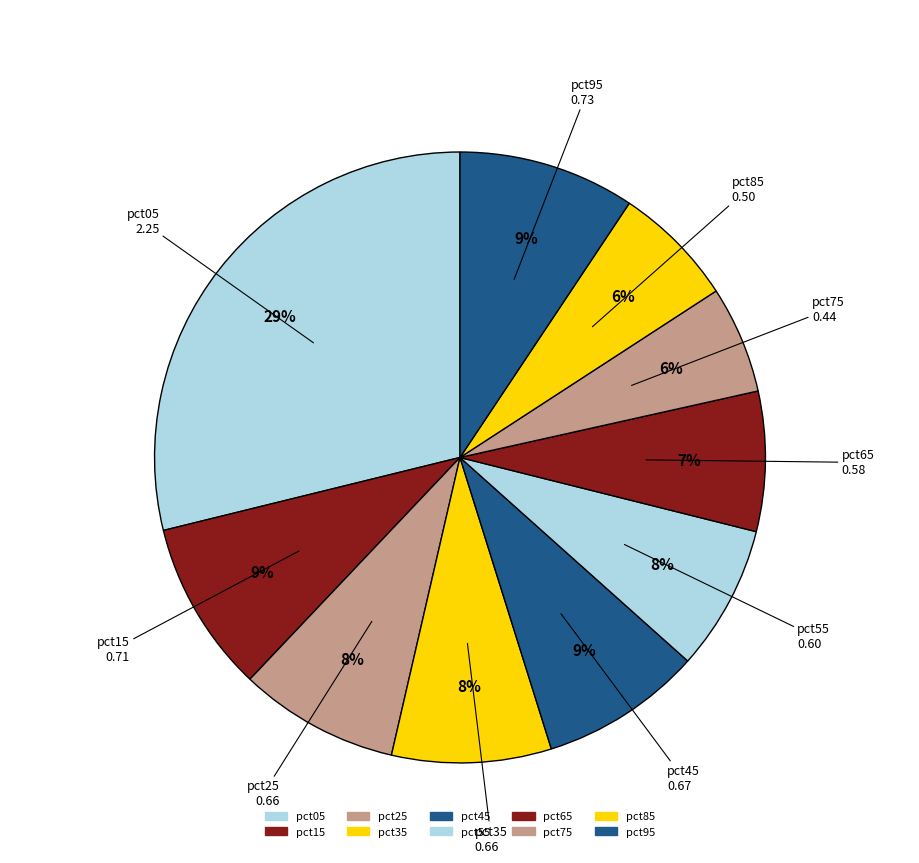

What is the change in value from pct55 to pct85?

-0.1